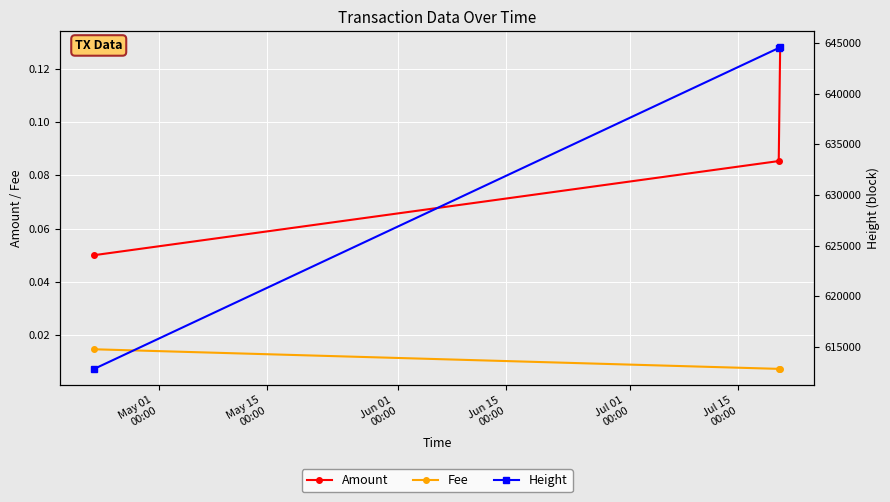

Rank the series by their maximum value, from highest to lowest.

Height, Amount, Fee